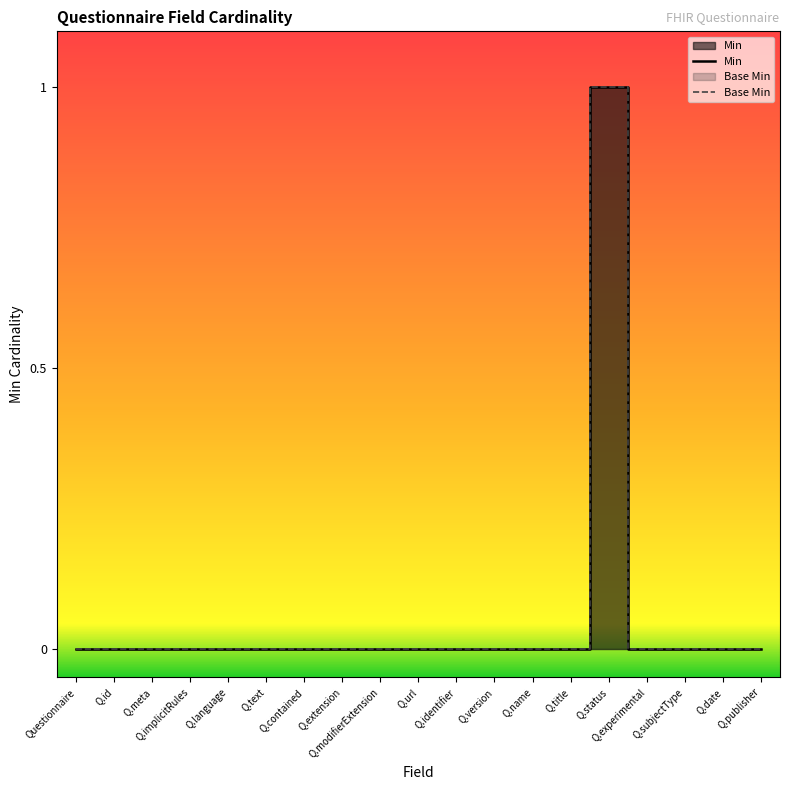

What are all the series names shown in the legend?

Min, Base Min